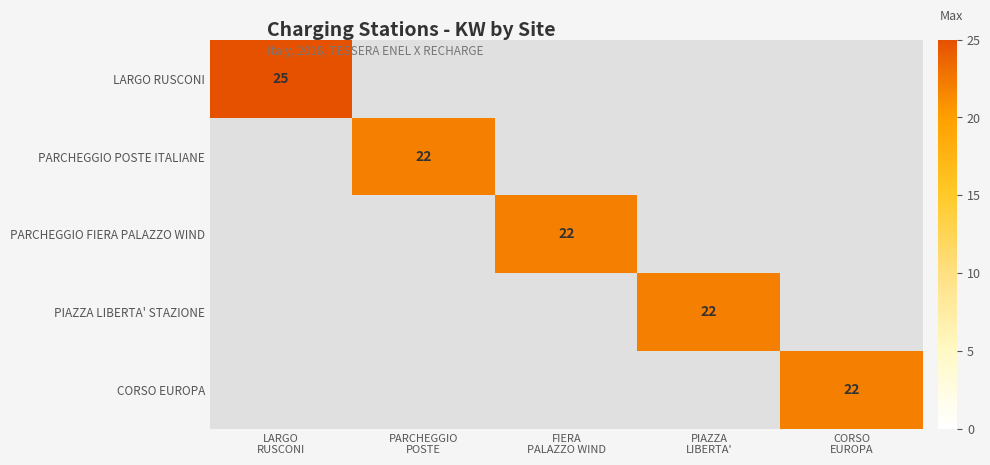

What is the approximate value of CORSO EUROPA at CORSO EUROPA?

22.0